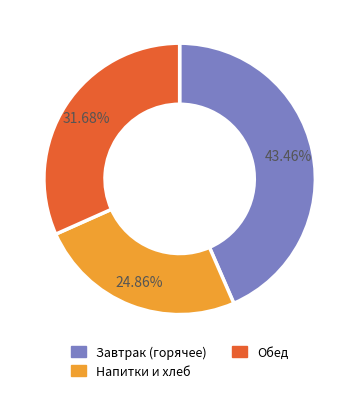

Does Напитки и хлеб account for over 50% of the chart?

No